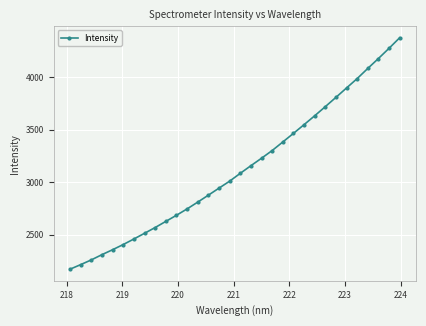

What is the difference between the maximum and minimum values?

2209.2